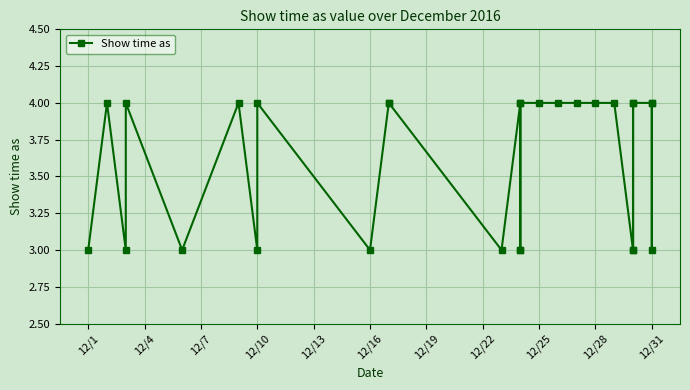

Is this an area chart (filled region under the line)?

No